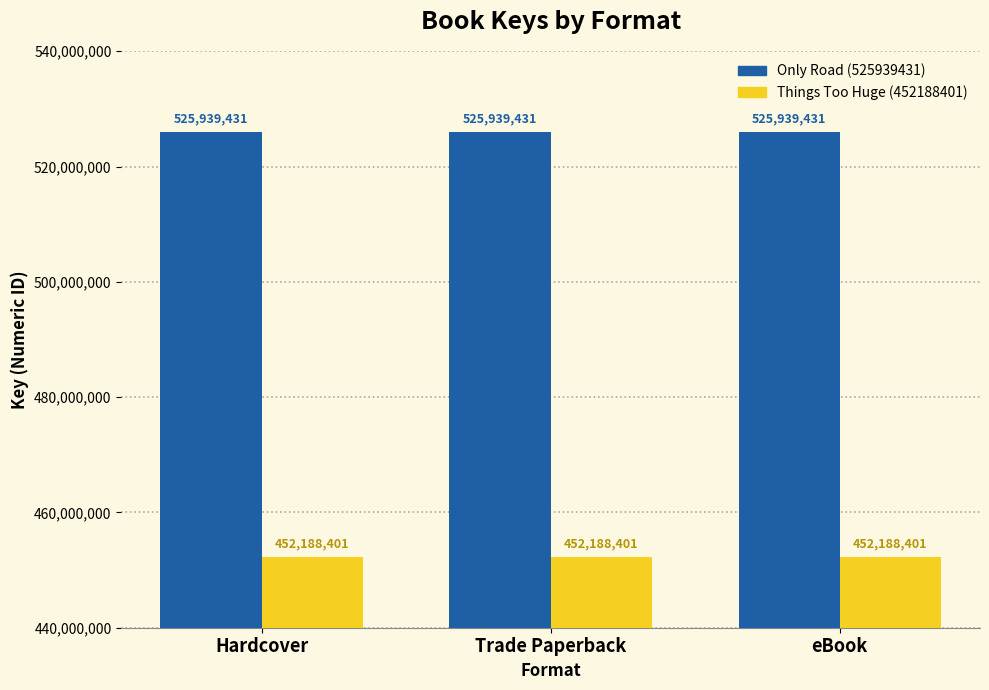

What are all the series names shown in the legend?

Only Road (525939431), Things Too Huge (452188401)